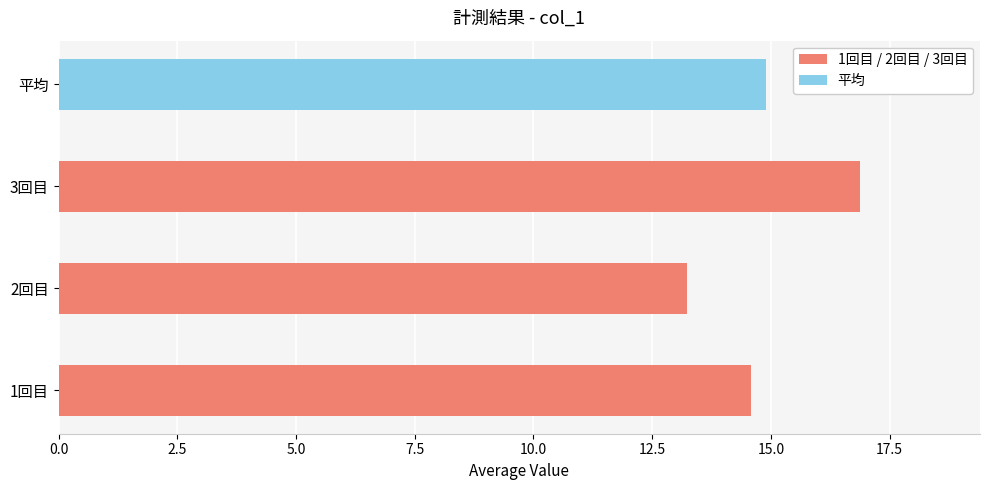

True or false: the data shows 21.7 at 1回目.

False